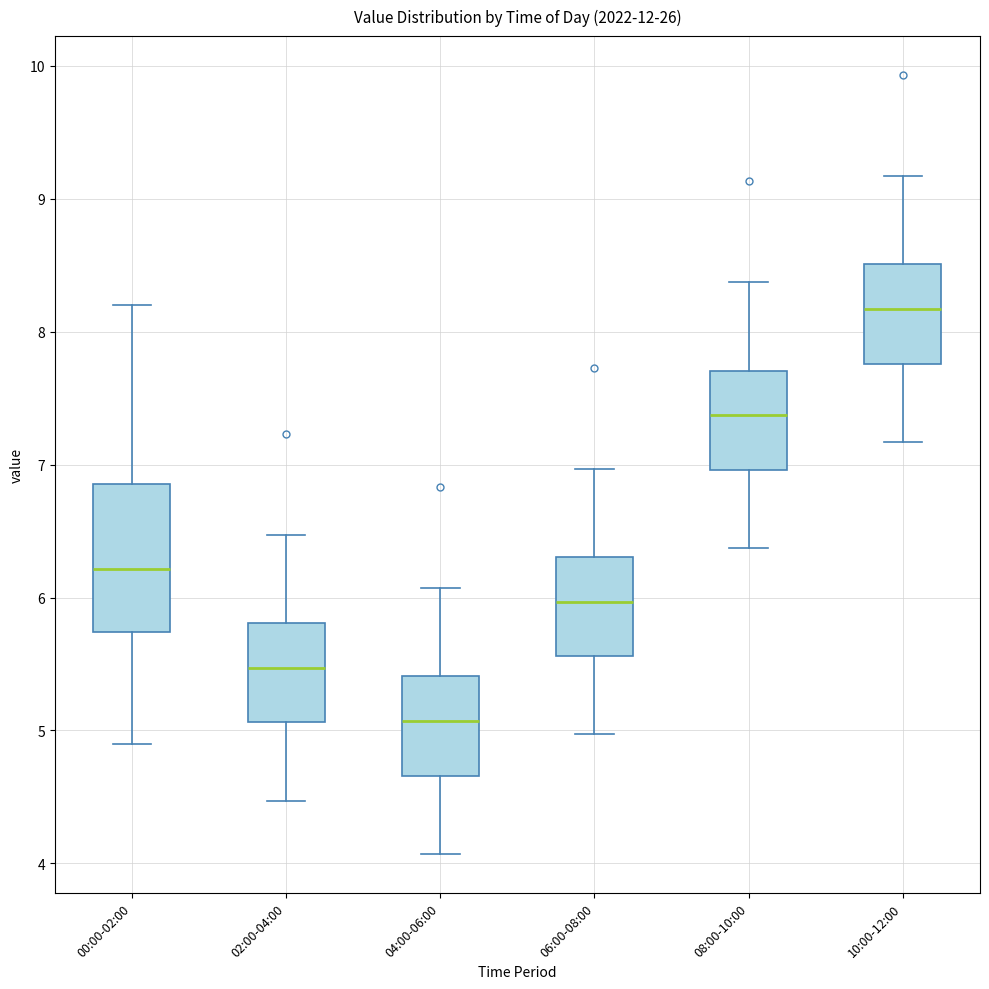

Reading left to right, transcribe this box plot: for each box, give where its median line is, the range the box spans, and where its two whiskers end, as read against the y-axis. The values are not printed on the chart, so give them approximately, as read against the axis.

00:00-02:00: median 6.2, box 5.7 to 6.9, whiskers 4.9 to 8.2
02:00-04:00: median 5.5, box 5.1 to 5.8, whiskers 4.5 to 6.5
04:00-06:00: median 5.1, box 4.7 to 5.4, whiskers 4.1 to 6.1
06:00-08:00: median 6.0, box 5.6 to 6.3, whiskers 5.0 to 7.0
08:00-10:00: median 7.4, box 7.0 to 7.7, whiskers 6.4 to 8.4
10:00-12:00: median 8.2, box 7.8 to 8.5, whiskers 7.2 to 9.2